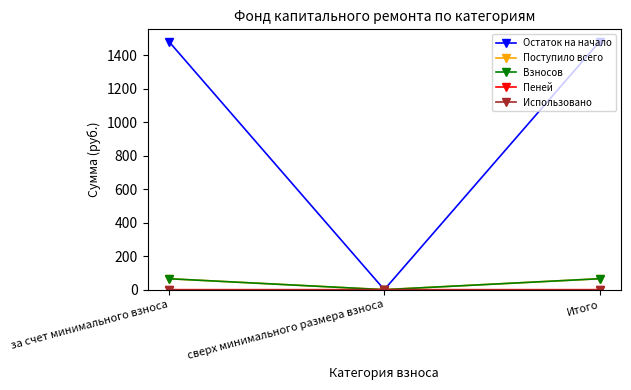

Is it true that Взносов equals 65.2 at за счет минимального взноса?

True